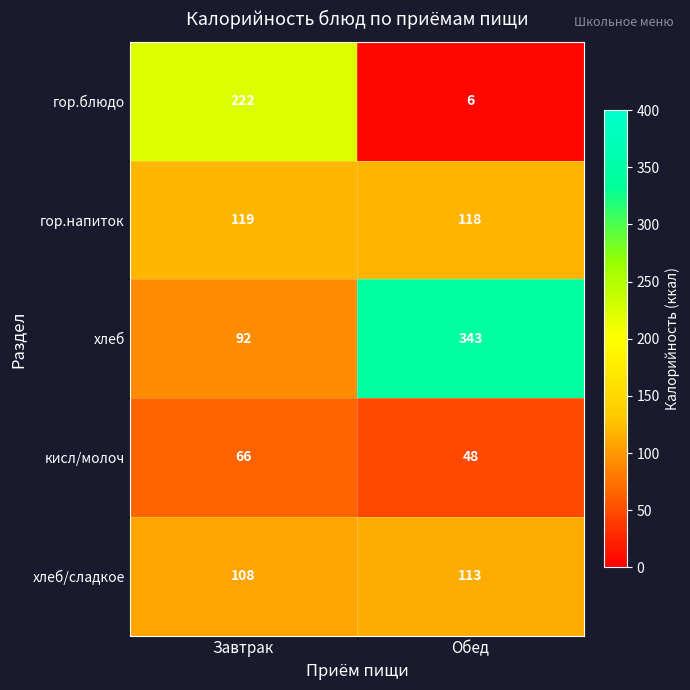

Rank the series at Обед from highest to lowest value.

хлеб, гор.напиток, хлеб/сладкое, кисл/молоч, гор.блюдо